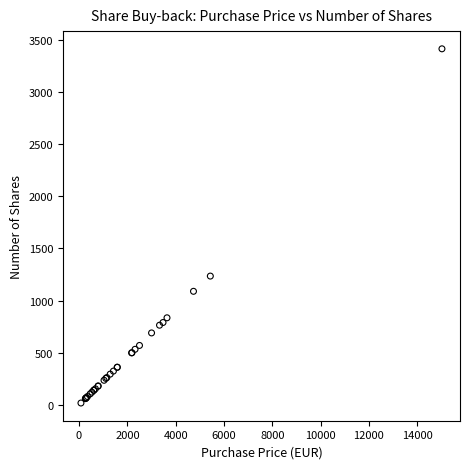

What Y value in the scatter plot is closest to 1716?

1235